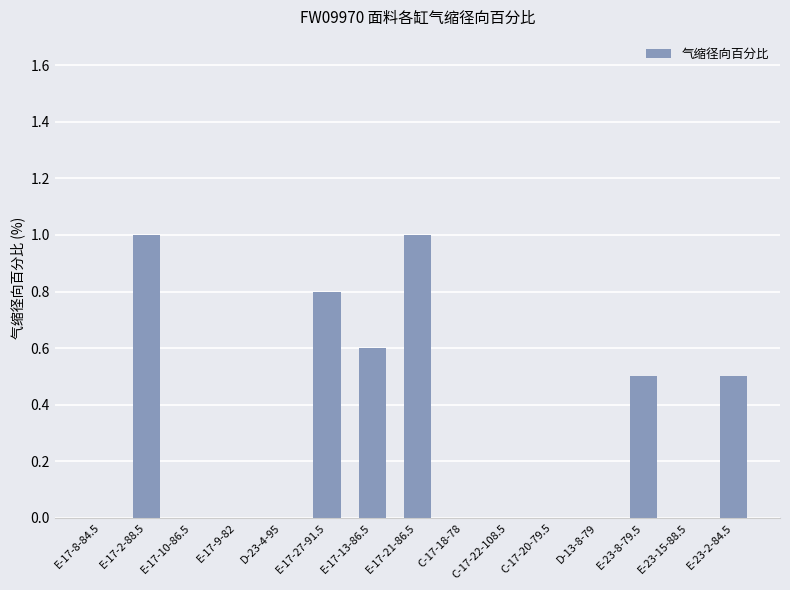

Reading left to right, list all the values displayed in this chart.

E-17-8-84.5=0.0	E-17-2-88.5=1.0	E-17-10-86.5=0.0	E-17-9-82=0.0	D-23-4-95=0.0	E-17-27-91.5=0.8	E-17-13-86.5=0.6	E-17-21-86.5=1.0	C-17-18-78=0.0	C-17-22-108.5=0.0	C-17-20-79.5=0.0	D-13-8-79=0.0	E-23-8-79.5=0.5	E-23-15-88.5=0.0	E-23-2-84.5=0.5